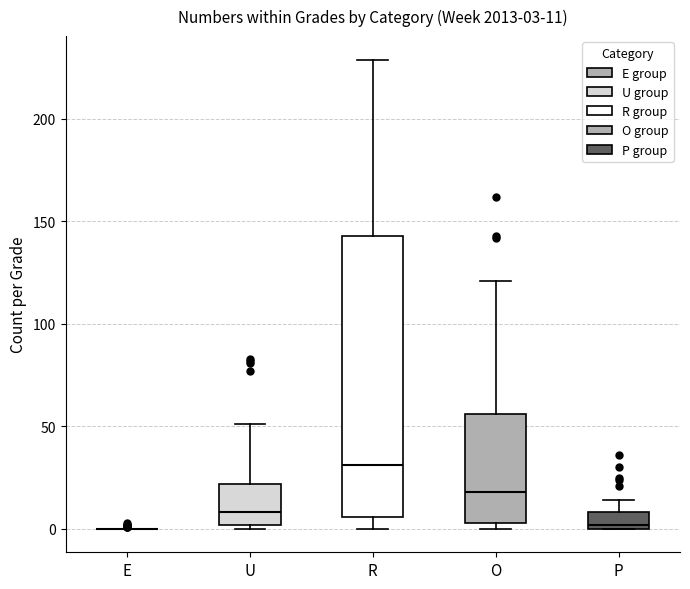

Which box is the tallest, from its lower edge to its upper edge?

R